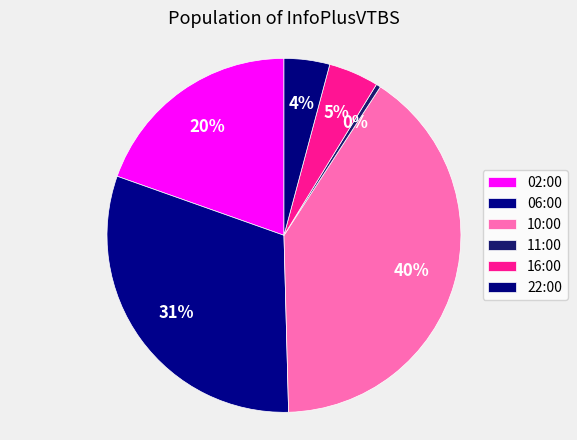

Combined, do 02:00 and 06:00 account for over 50%?

Yes